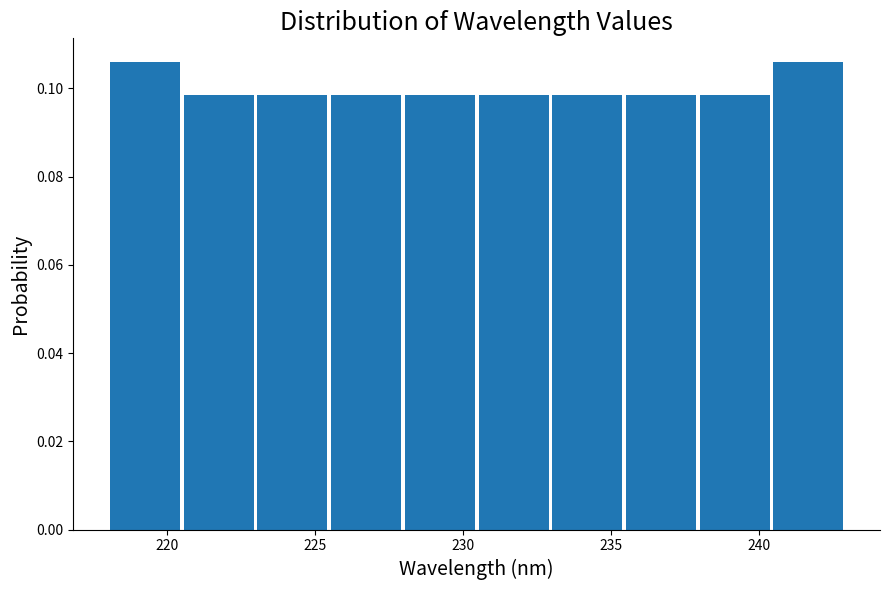

Reading left to right, list every bar in this chart as the range it spans on the x-axis followed by its height. Neither the bar edges nor the heights are printed on the chart, so give them approximately, as read against the axes.

218.0 to 220.5: 0.106
220.5 to 223.0: 0.098
223.0 to 225.5: 0.098
225.5 to 228.0: 0.098
228.0 to 230.5: 0.098
230.5 to 233.0: 0.098
233.0 to 235.5: 0.098
235.5 to 238.0: 0.098
238.0 to 240.5: 0.098
240.5 to 243.0: 0.106